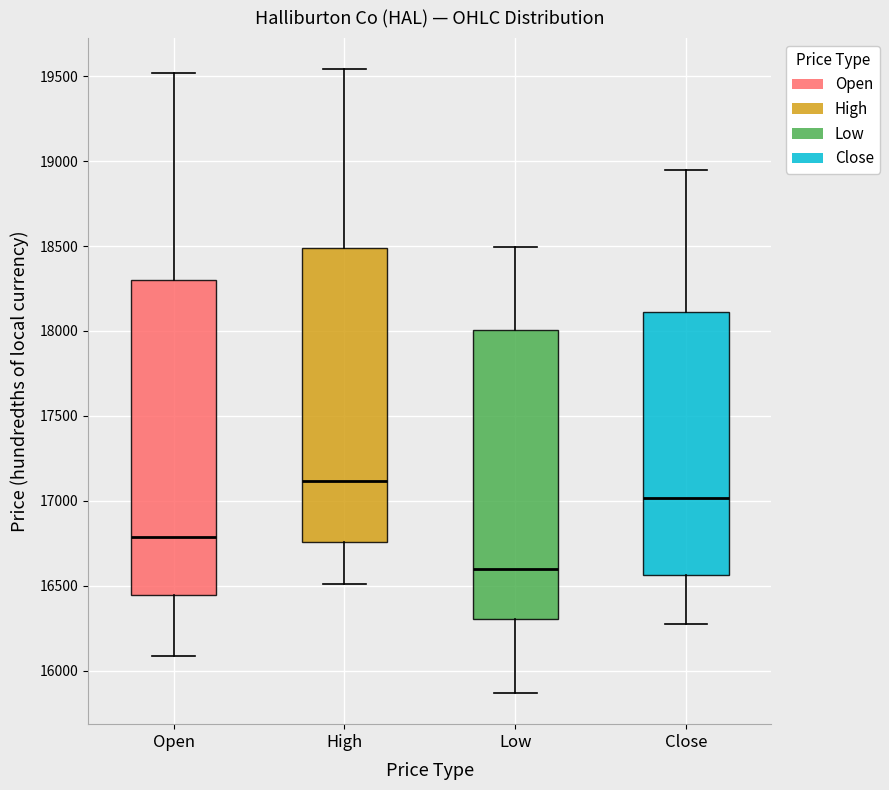

Where does the upper whisker of the box for High end on the y-axis? The values are not printed on the chart, so give them approximately, as read against the axis.

19550